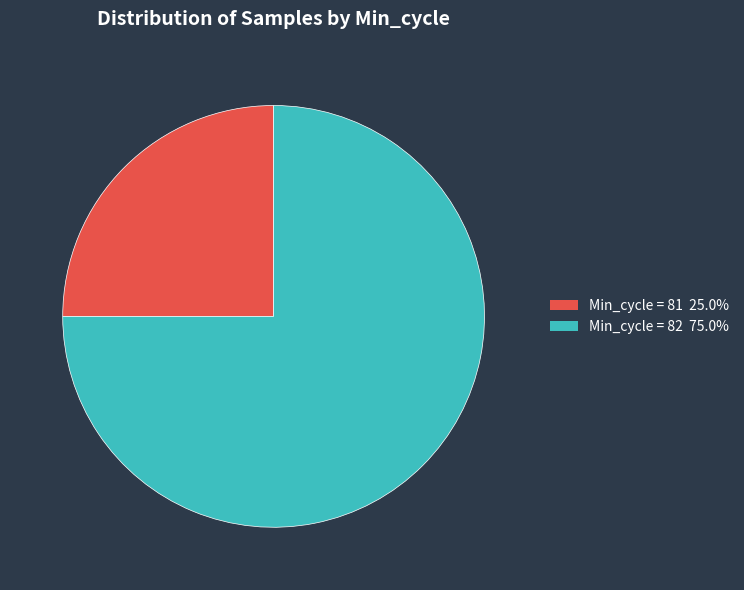

Do Min_cycle = 81 25.0% and Min_cycle = 82 75.0% together represent more than half of the pie?

Yes